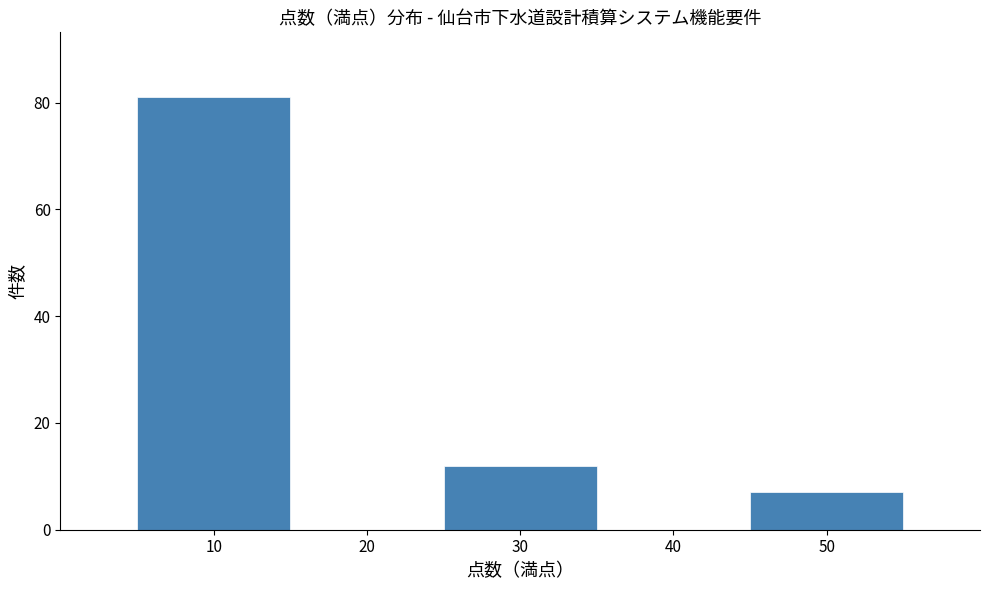

Which range on the x-axis has the tallest bar?

5 to 15